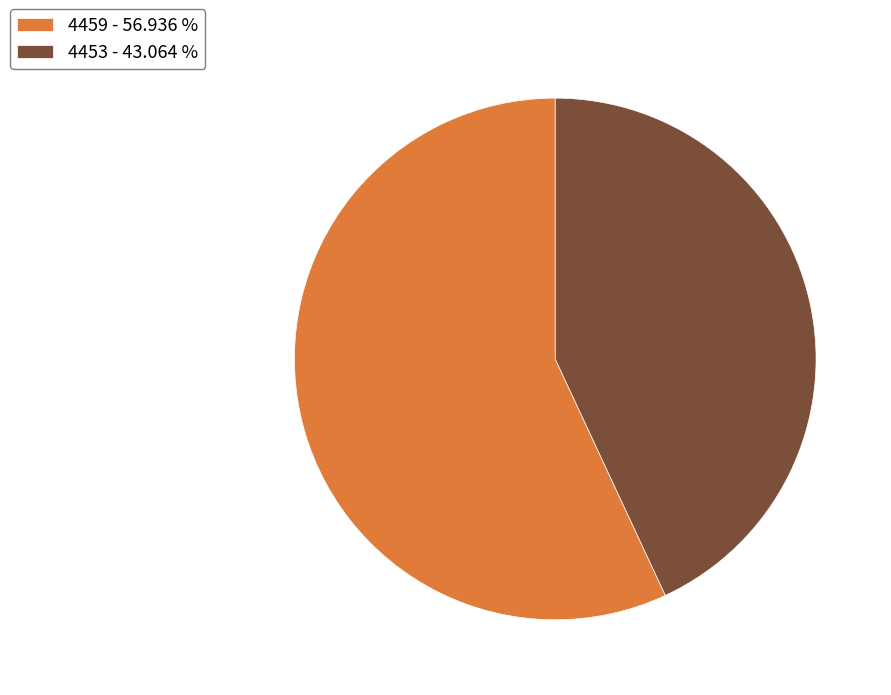

What is the ratio of the value at 4459 - 56.936 % to the value at 4453 - 43.064 %?

1.3